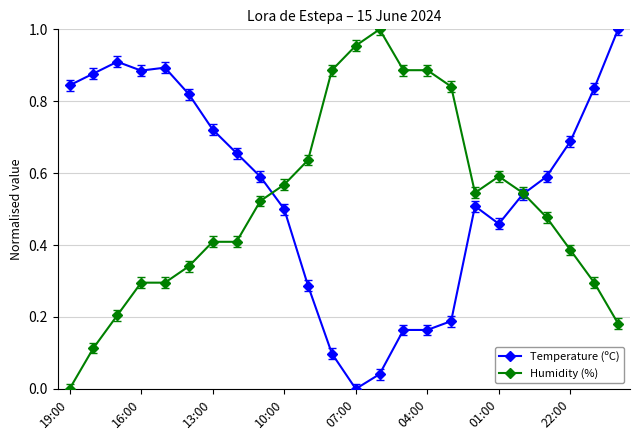

What is the maximum value for Temperature (ºC)?

1.0